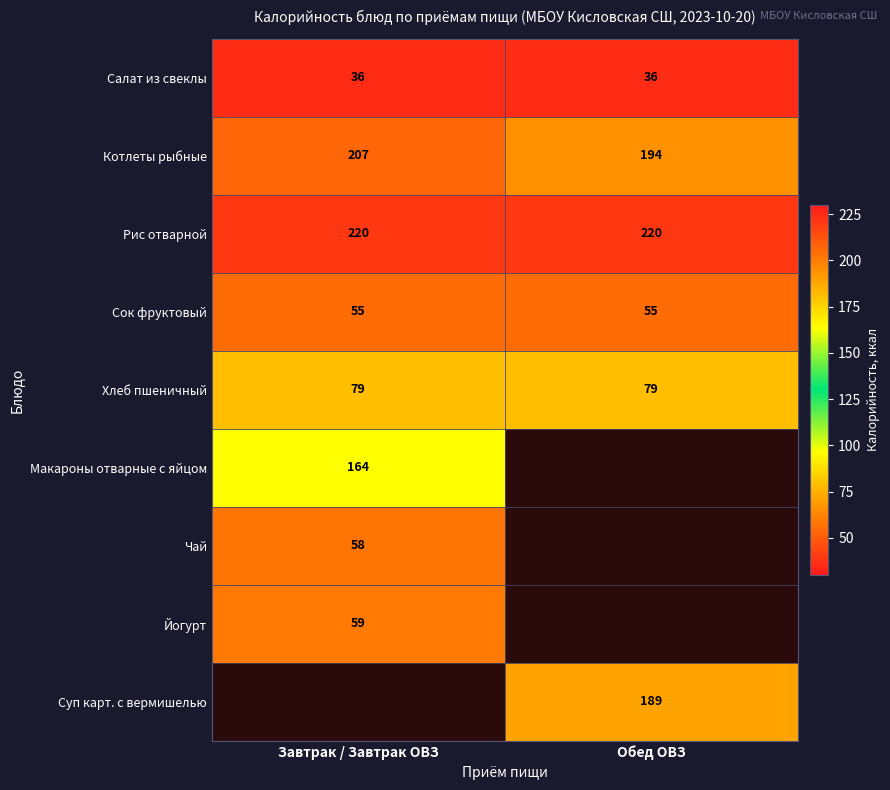

Read the Сок фруктовый value at Завтрак / Завтрак ОВЗ.

55.0